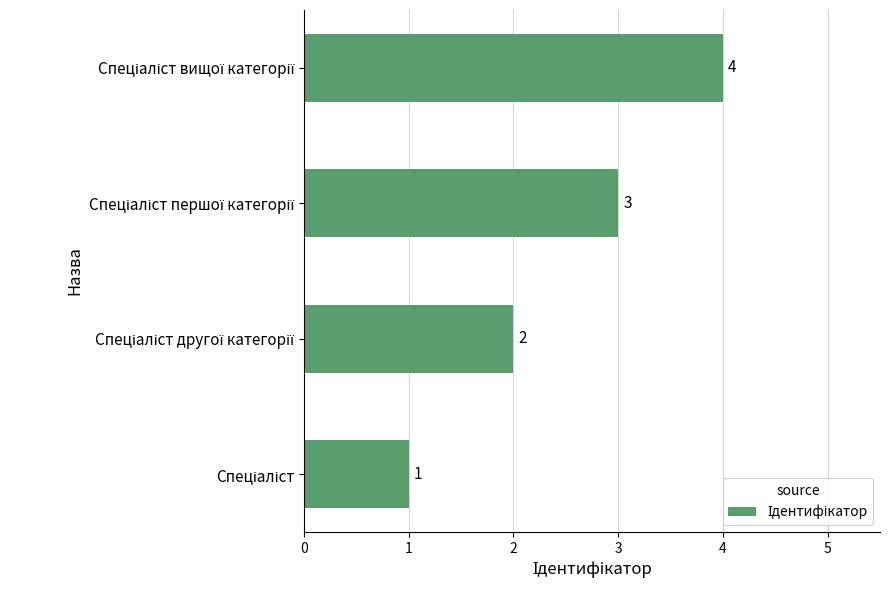

How many values are between 2 and 4?

3